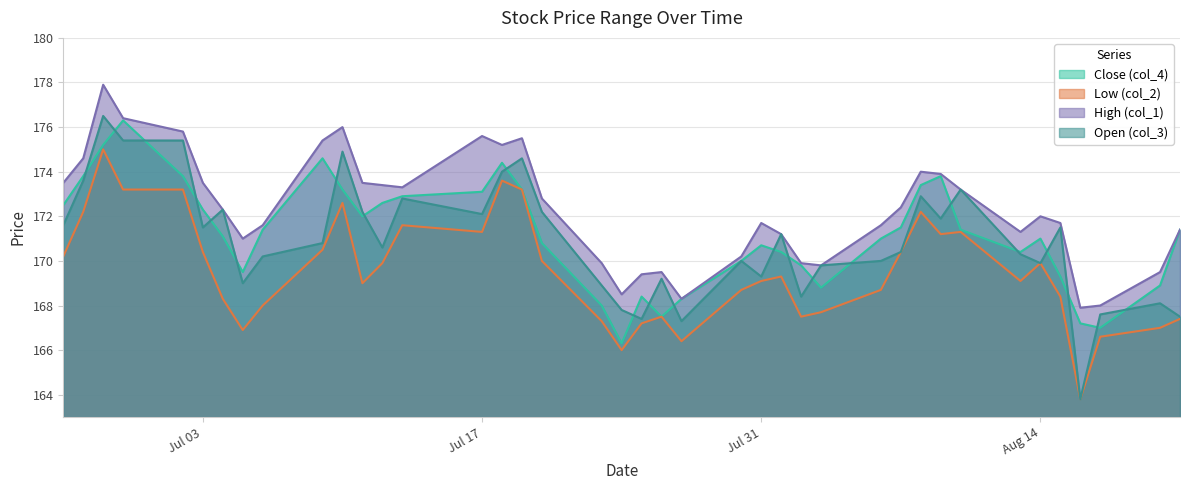

What is the sum of all Close (col_4) values?

6847.2